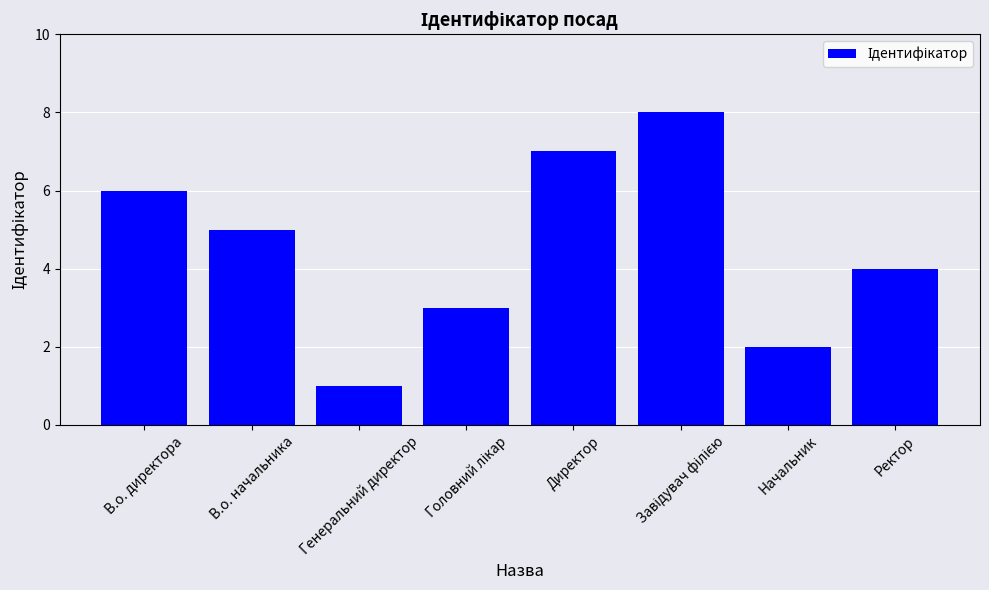

At which label does the data first exceed 5?

В.о. директора